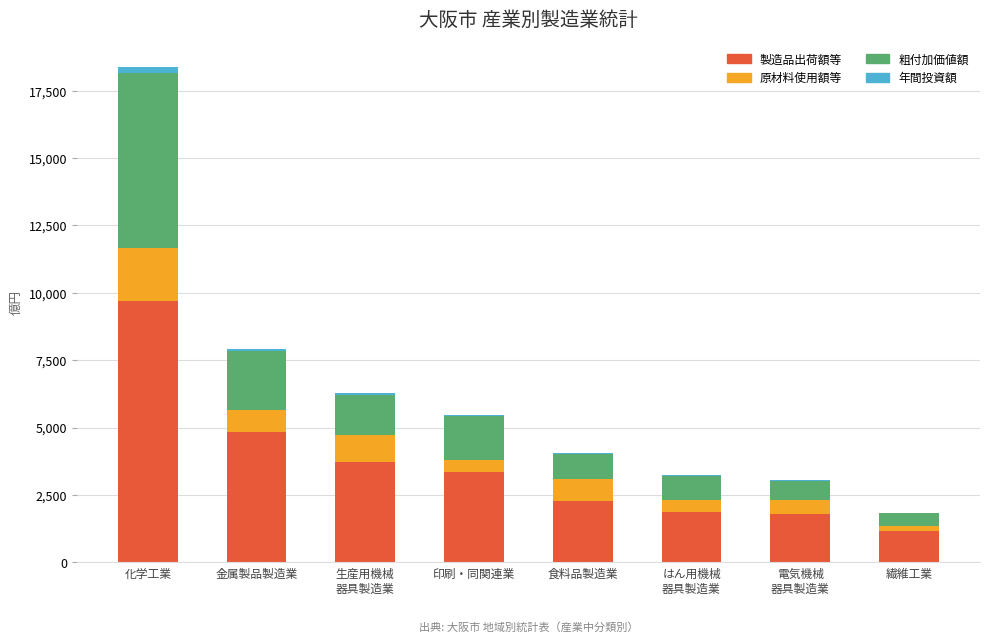

At which label does 製造品出荷額等 reach its peak?

化学工業